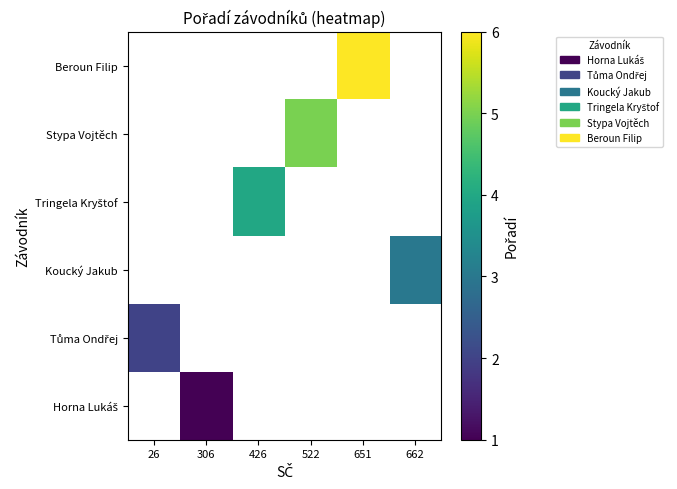

Rank the series at 26 from lowest to highest value.

Horna Lukáš, Tůma Ondřej, Koucký Jakub, Tringela Kryštof, Stypa Vojtěch, Beroun Filip